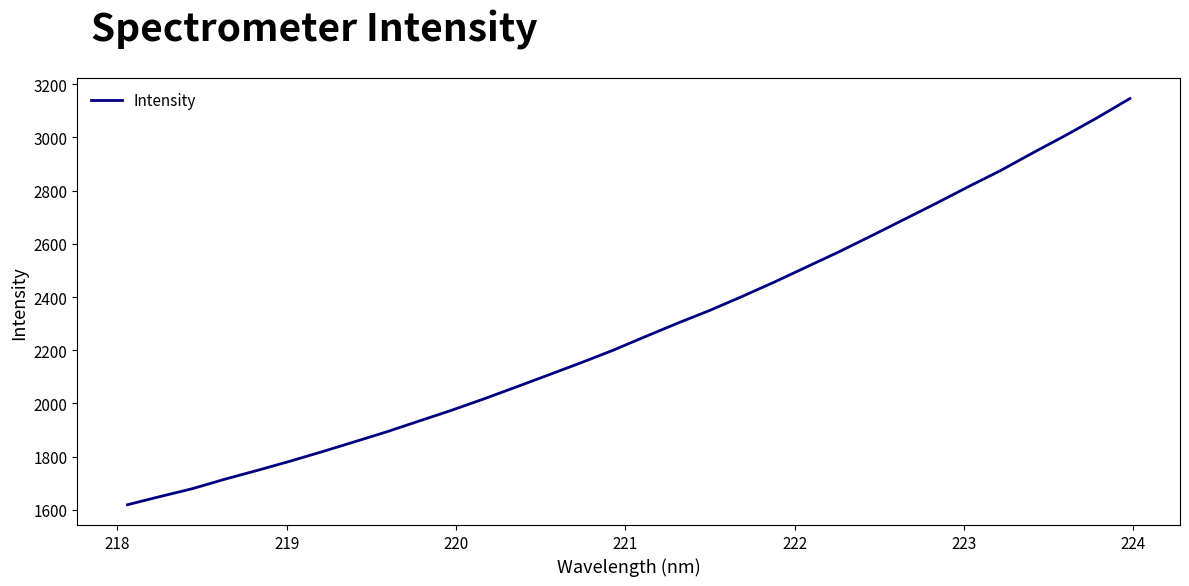

Reading right to left, what are all the values shown in this chart?

3146.4	3075.0	3007.3	2942.5	2875.9	2815.0	2752.2	2691.2	2630.3	2570.4	2513.6	2456.7	2402.3	2350.0	2301.6	2251.1	2199.7	2152.3	2106.7	2061.3	2016.6	1973.8	1933.5	1893.0	1855.4	1818.1	1782.1	1747.9	1714.9	1679.4	1649.8	1619.2